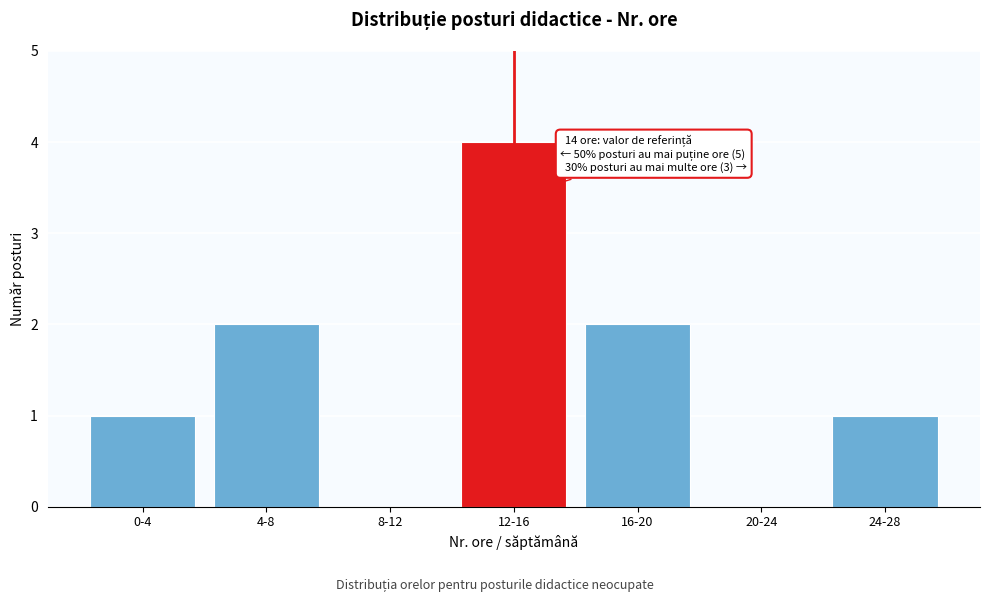

Reading left to right, extract all data points from this chart.

0-4=1	4-8=2	8-12=0	12-16=4	16-20=2	20-24=0	24-28=1